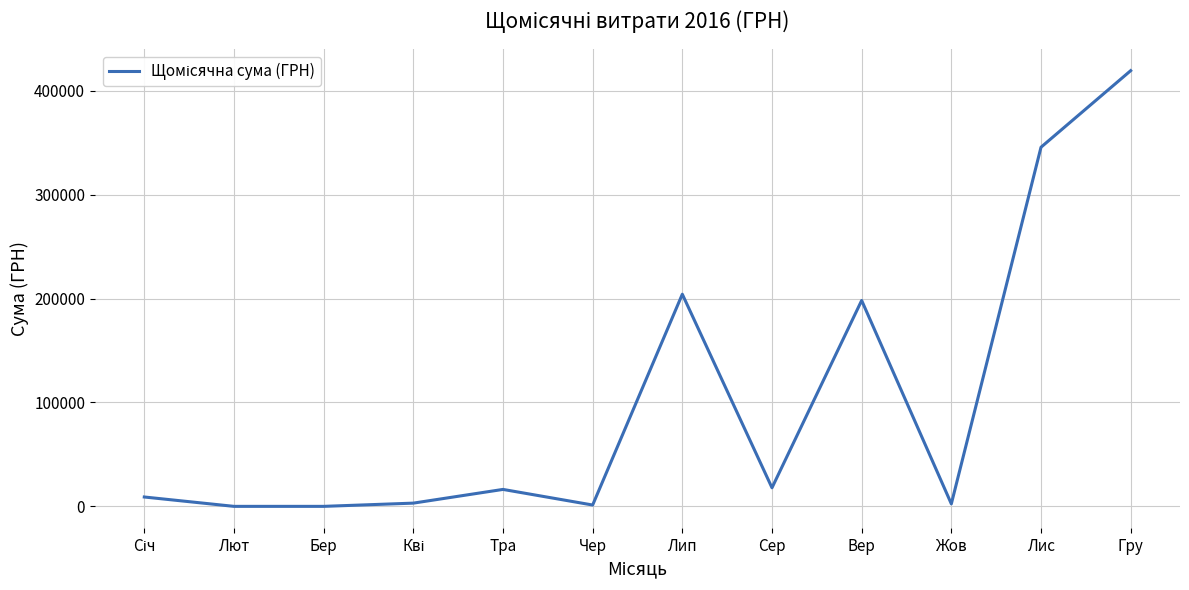

Which category has the highest value across all series?

Гру